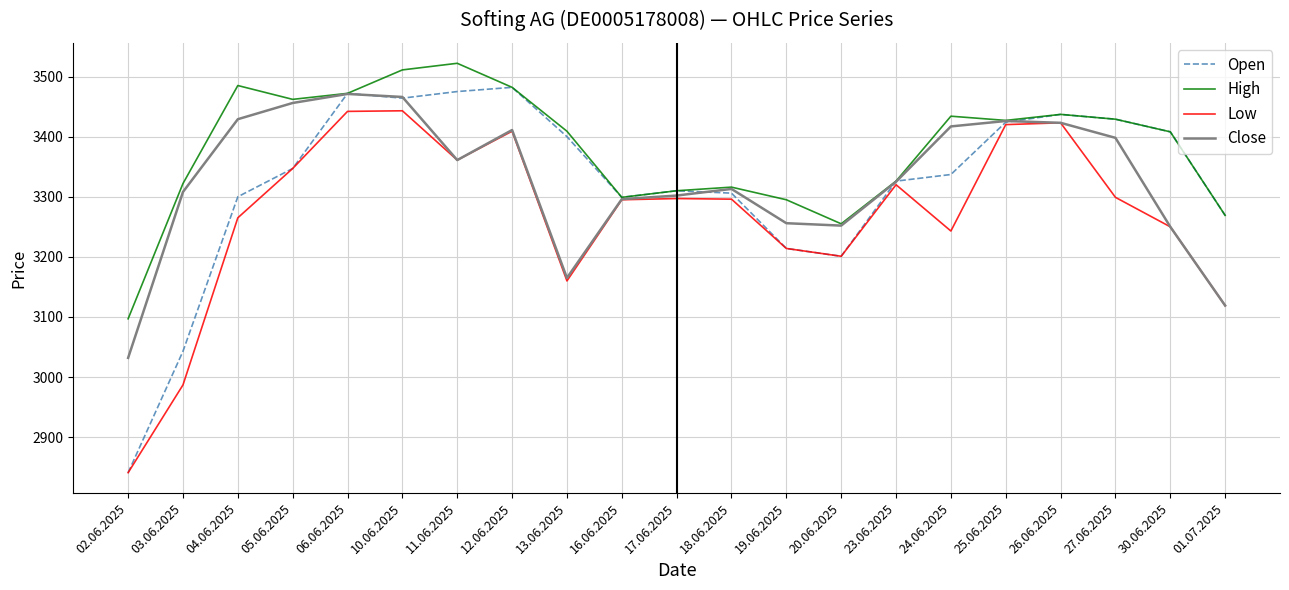

What is the sum of all Low values?

68632